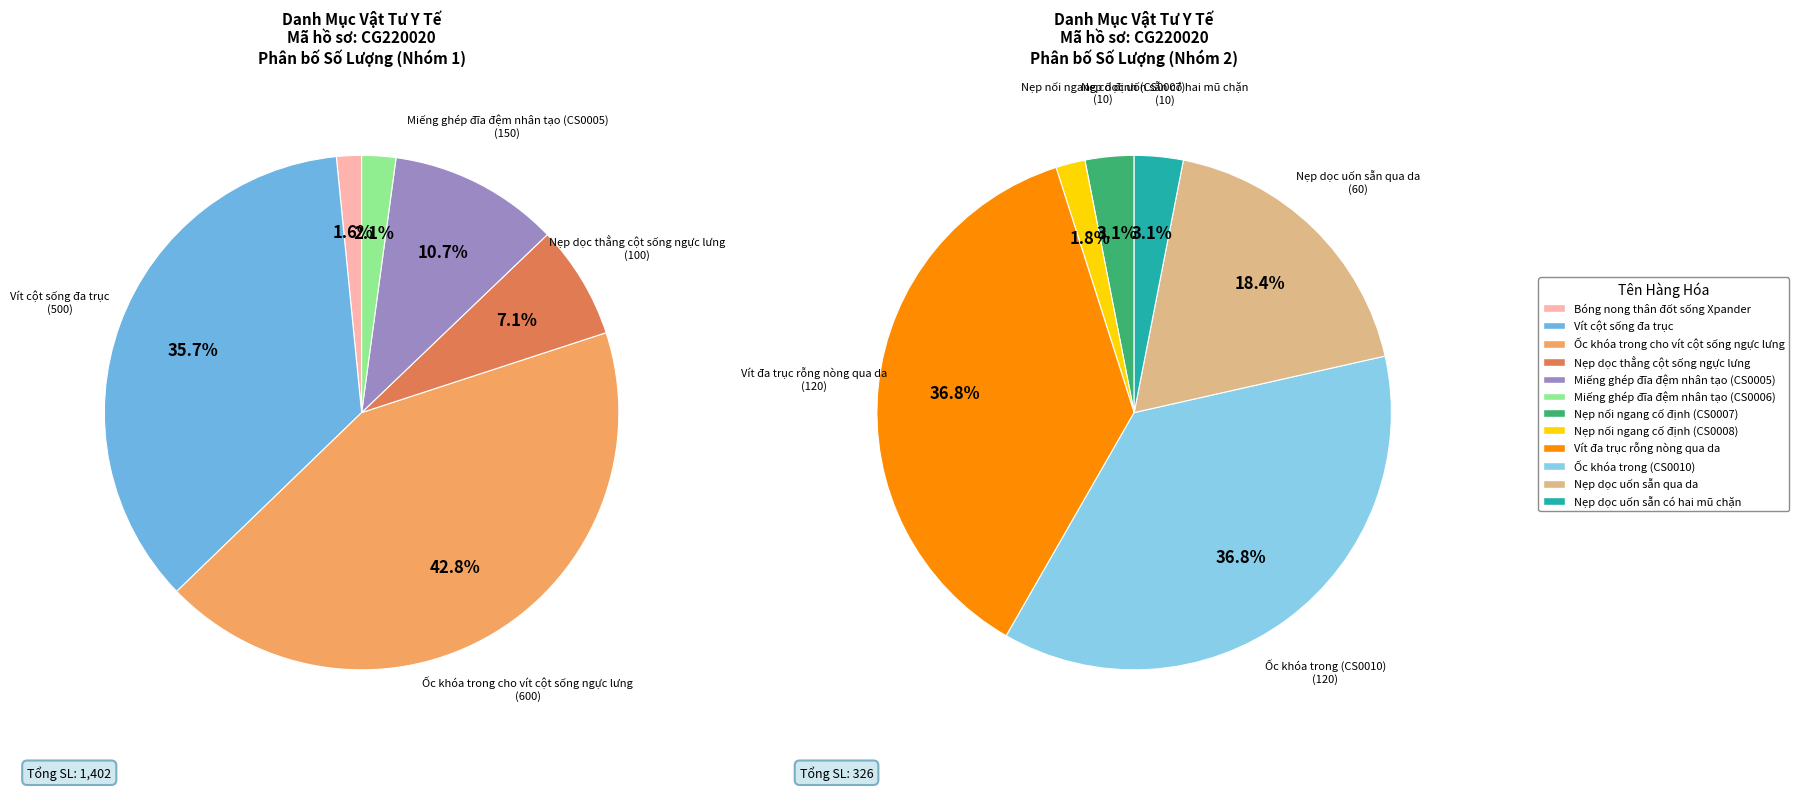

True or false: Nẹp dọc uốn sẵn qua da accounts for 11% of the total.

False